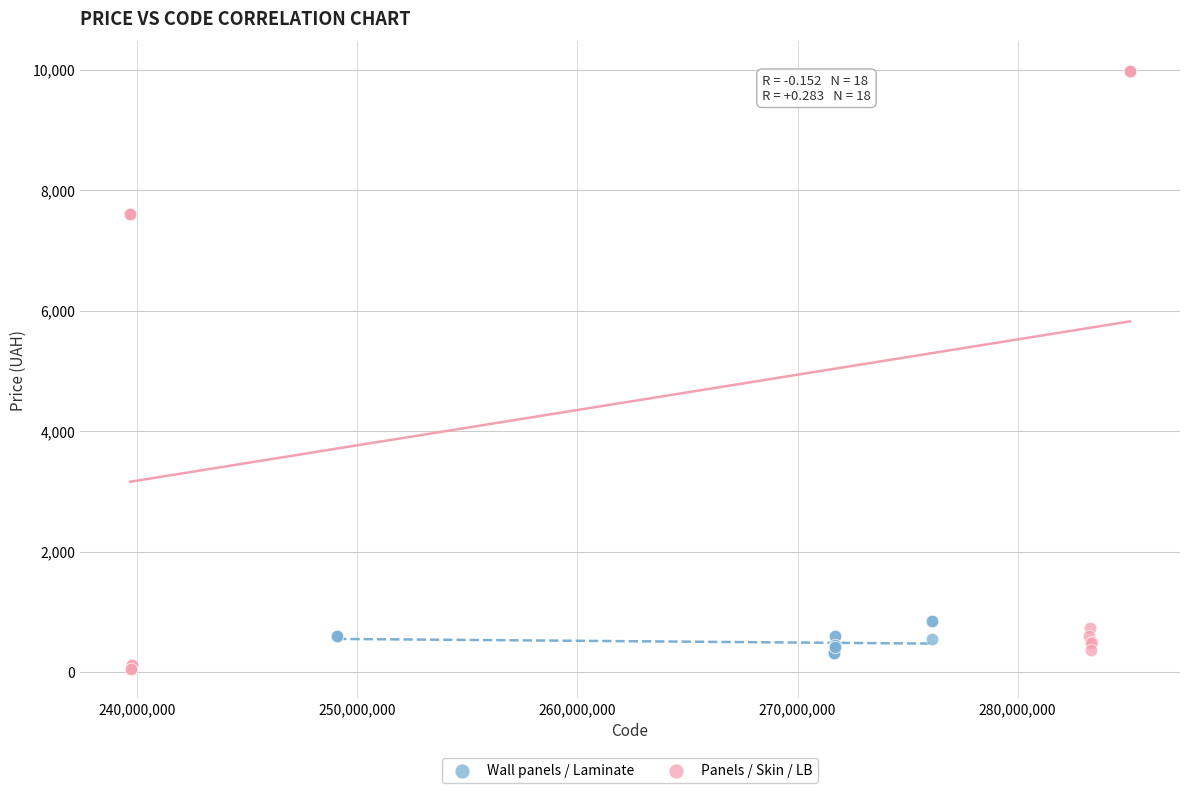

Which series has the largest Y range (max minus min)?

Panels / Skin / LB